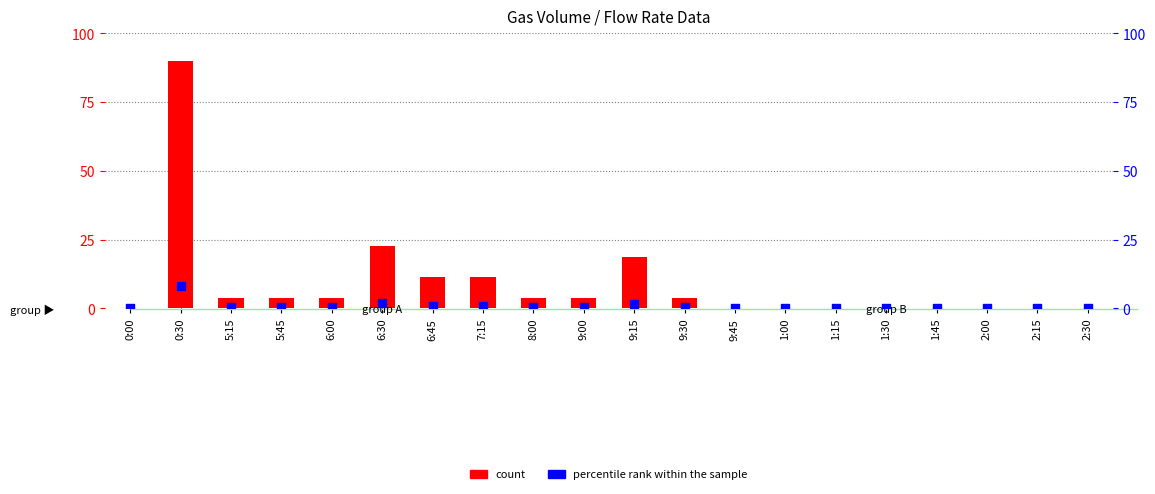

At which category is the sum across all series the highest?

0:30